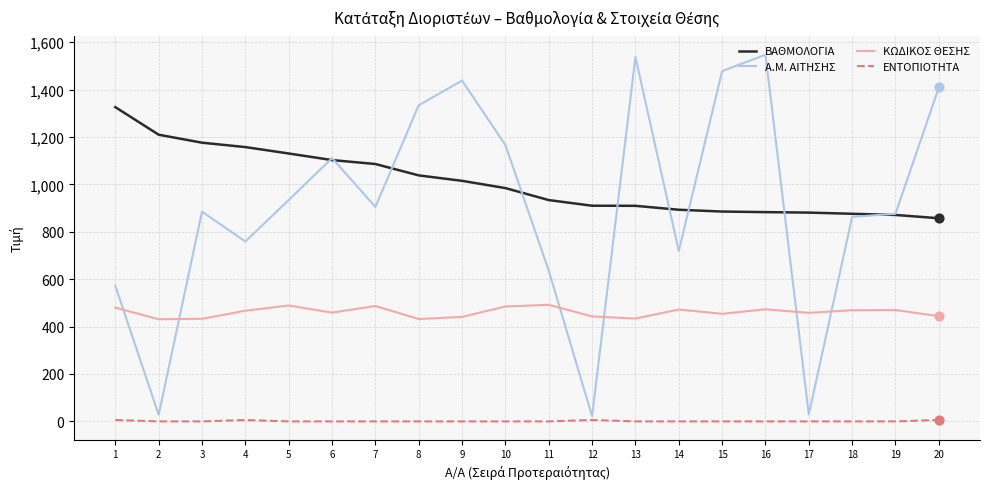

Is the value of ΒΑΘΜΟΛΟΓΙΑ at 2 greater than the value of ΕΝΤΟΠΙΟΤΗΤΑ at 19?

Yes